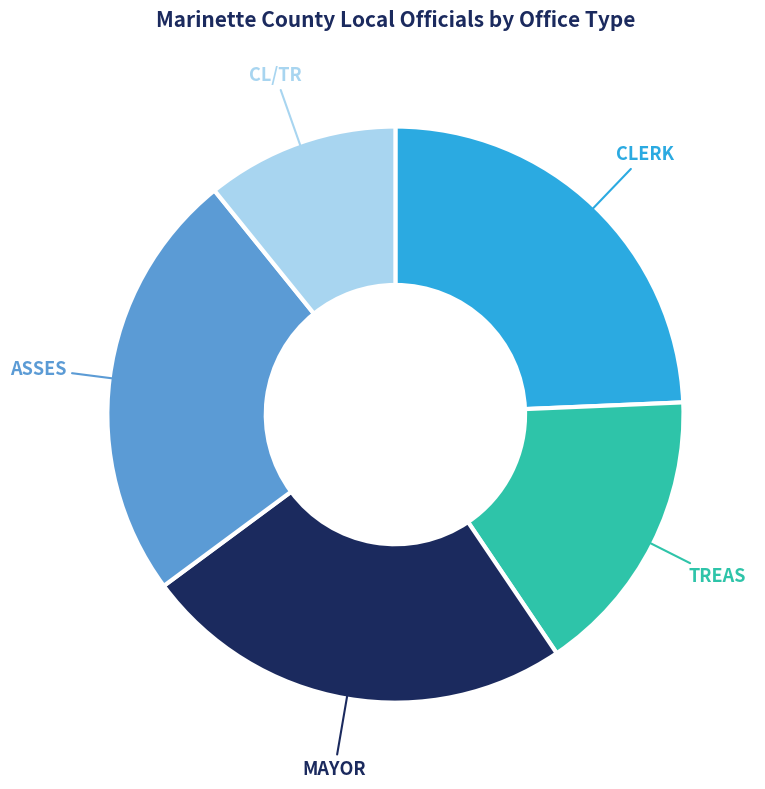

Is there any slice that represents more than half of the pie?

No